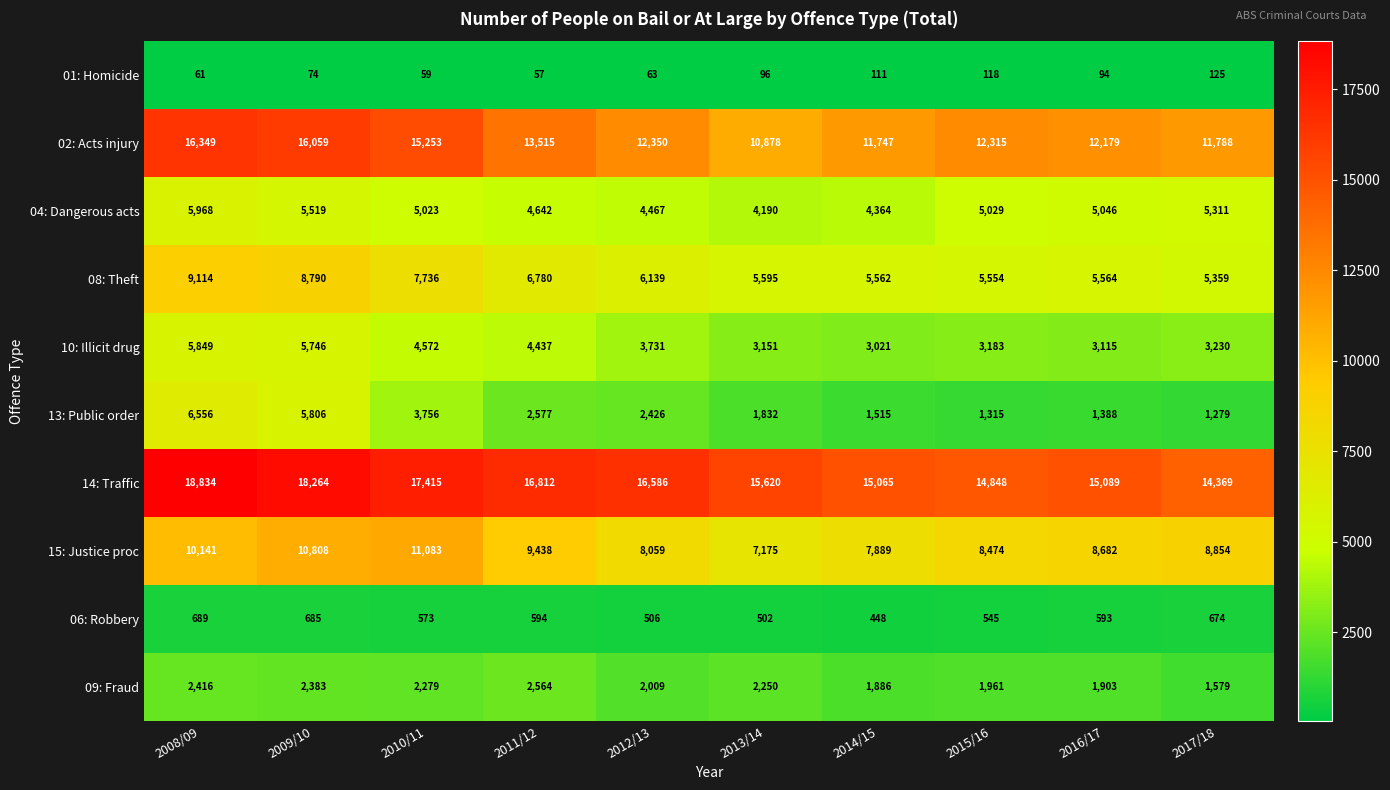

At which category is the sum across all series the highest?

2008/09